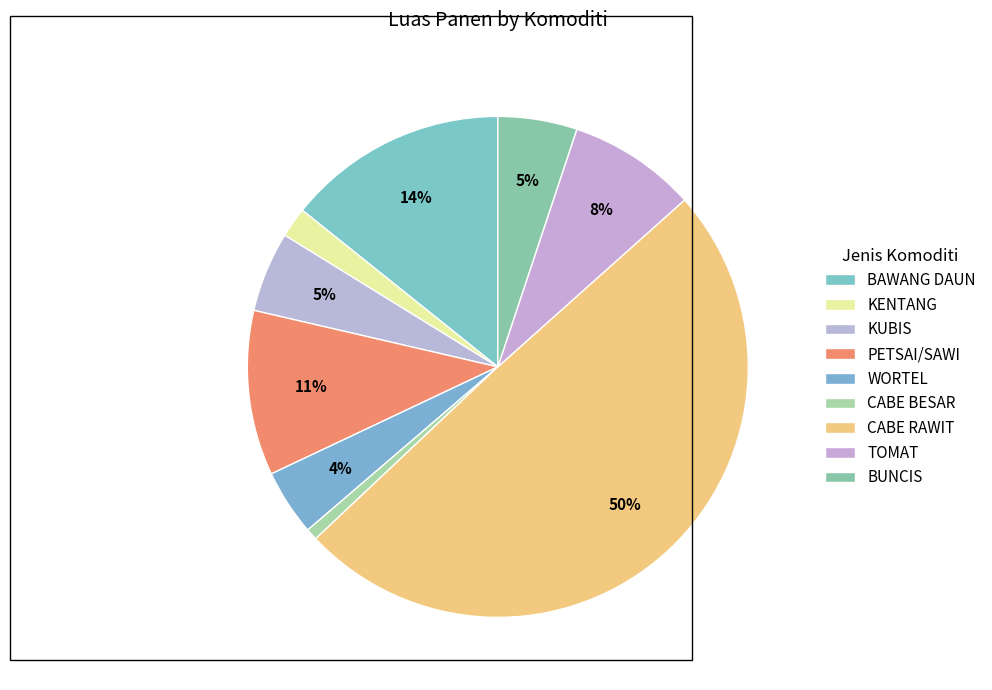

How many slices are in this pie chart?

9